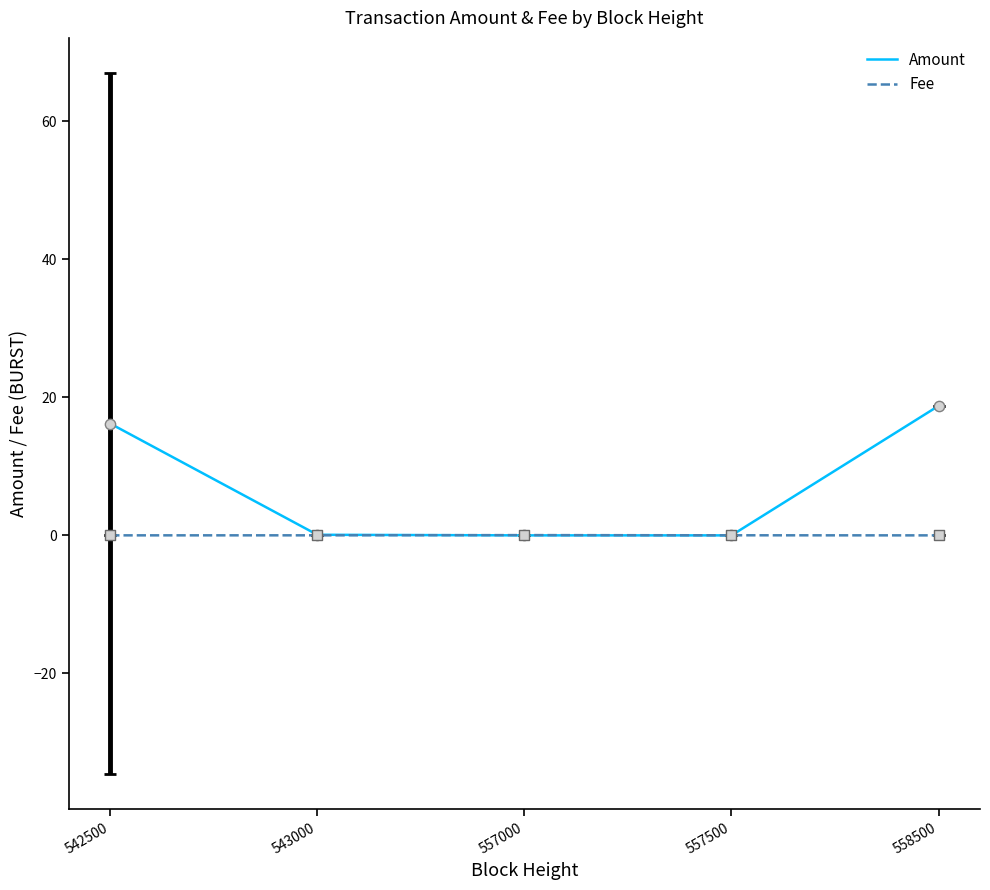

What are all the series names shown in the legend?

Amount, Fee